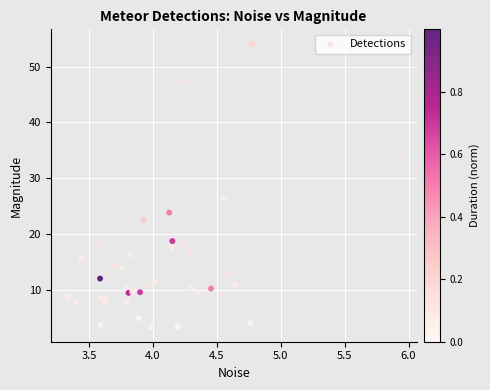

What Y value in the scatter plot is closest to 28?

26.4